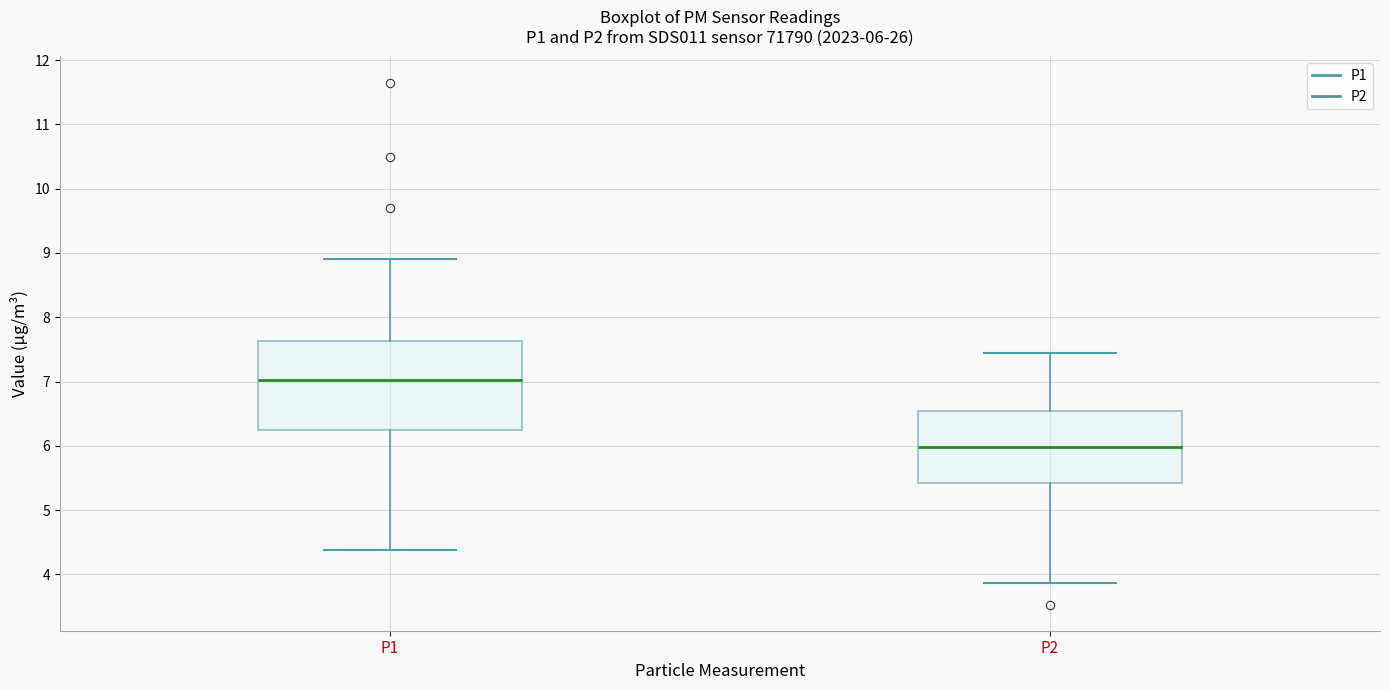

Comparing the boxes themselves (not the whiskers), which one is the tallest?

P1